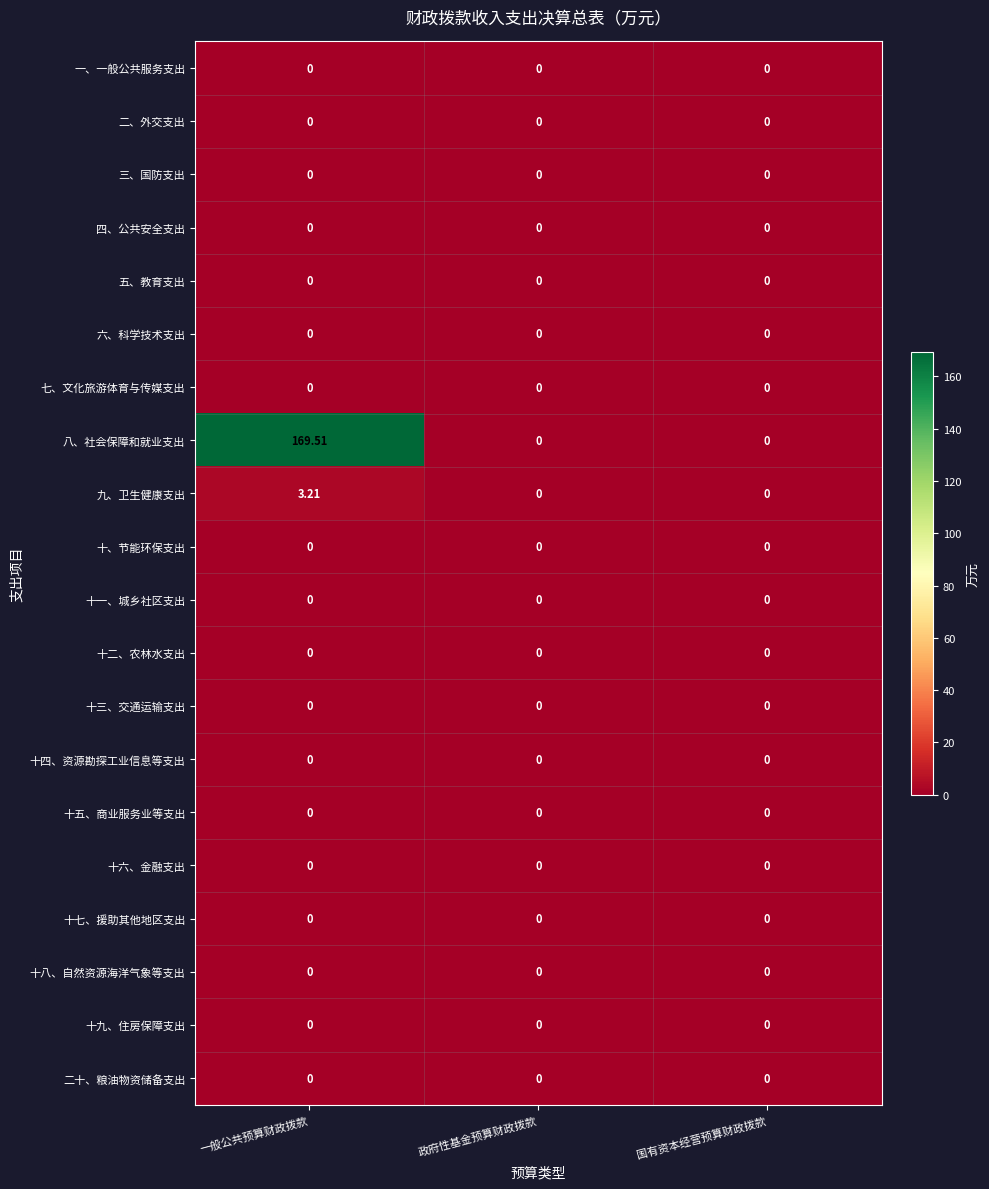

What is the maximum value shown in the chart?

169.5